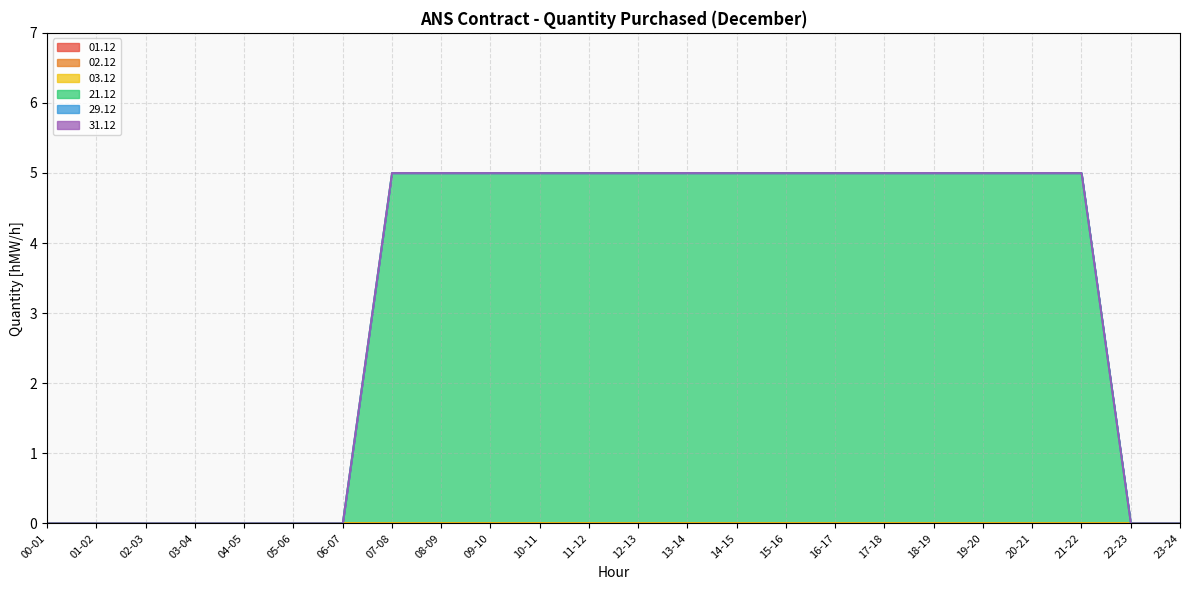

Which series has the largest total across all categories?

21.12